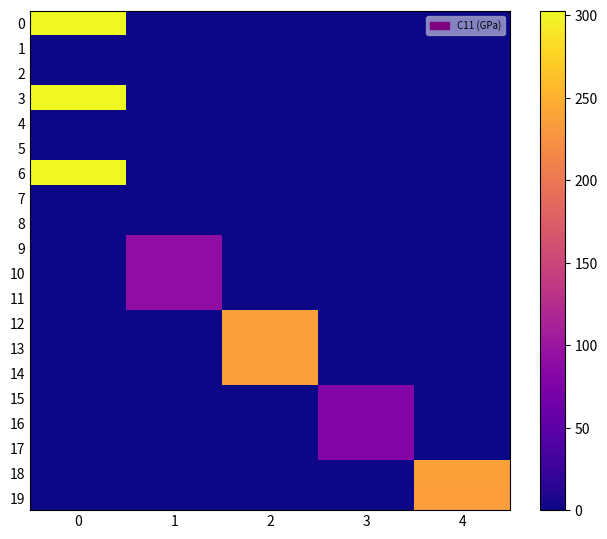

At 3, list the series in order from largest to smallest.

row_15, row_16, row_17, row_0, row_1, row_2, row_3, row_4, row_5, row_6, row_7, row_8, row_9, row_10, row_11, row_12, row_13, row_14, row_18, row_19